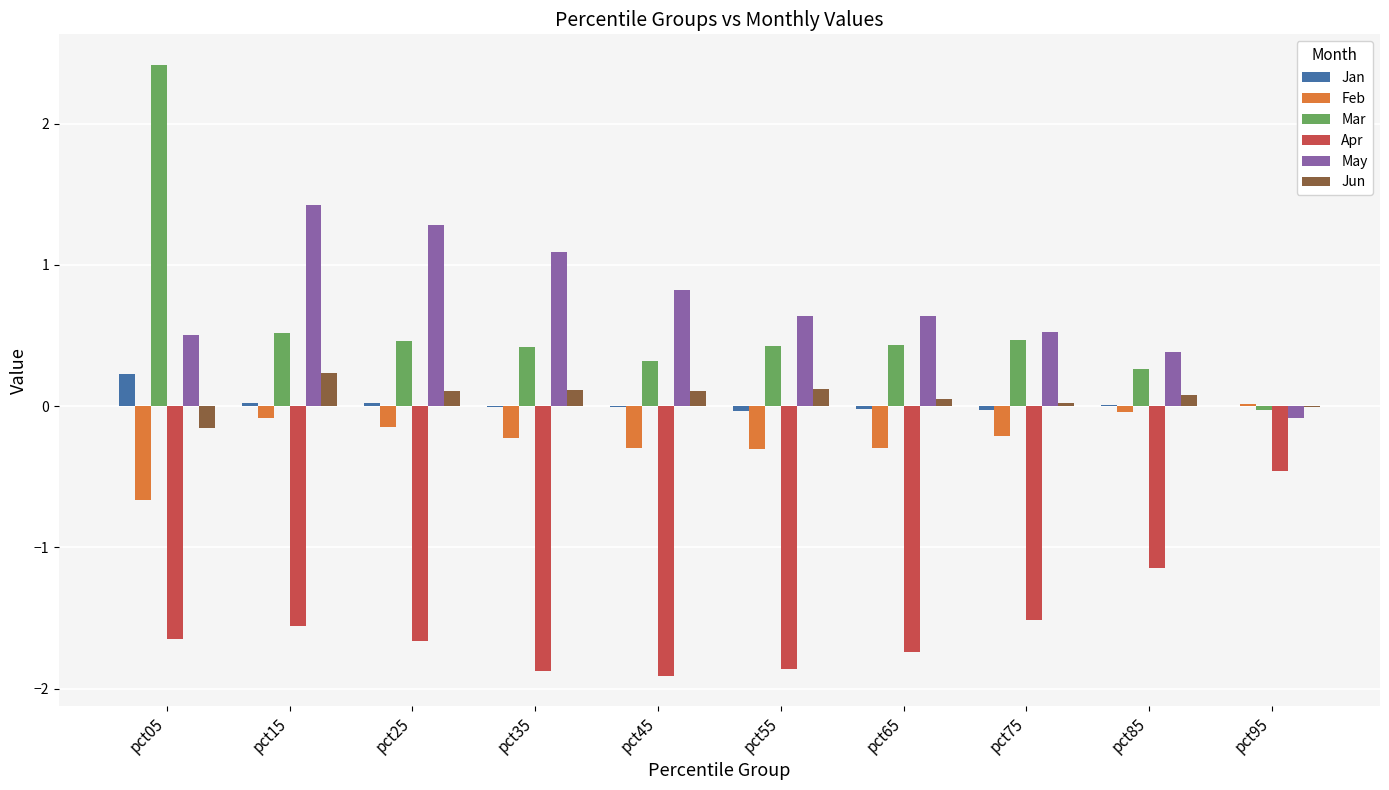

The value of Apr at pct65 is -1.7. True or false?

True